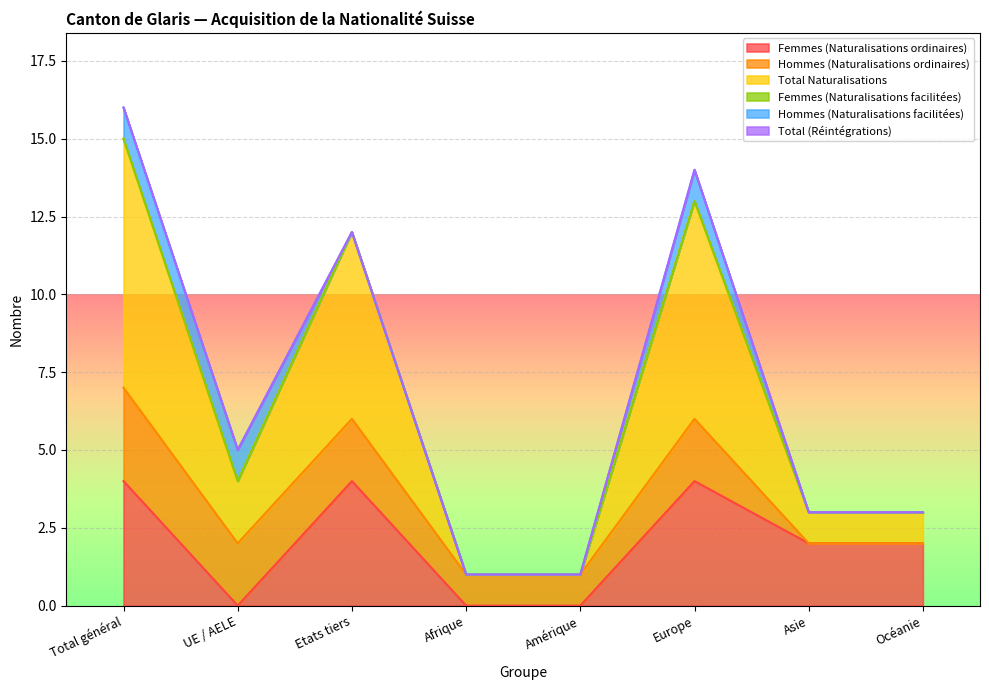

True or false: Femmes (Naturalisations facilitées) and Total (Réintégrations) intersect in this chart.

False